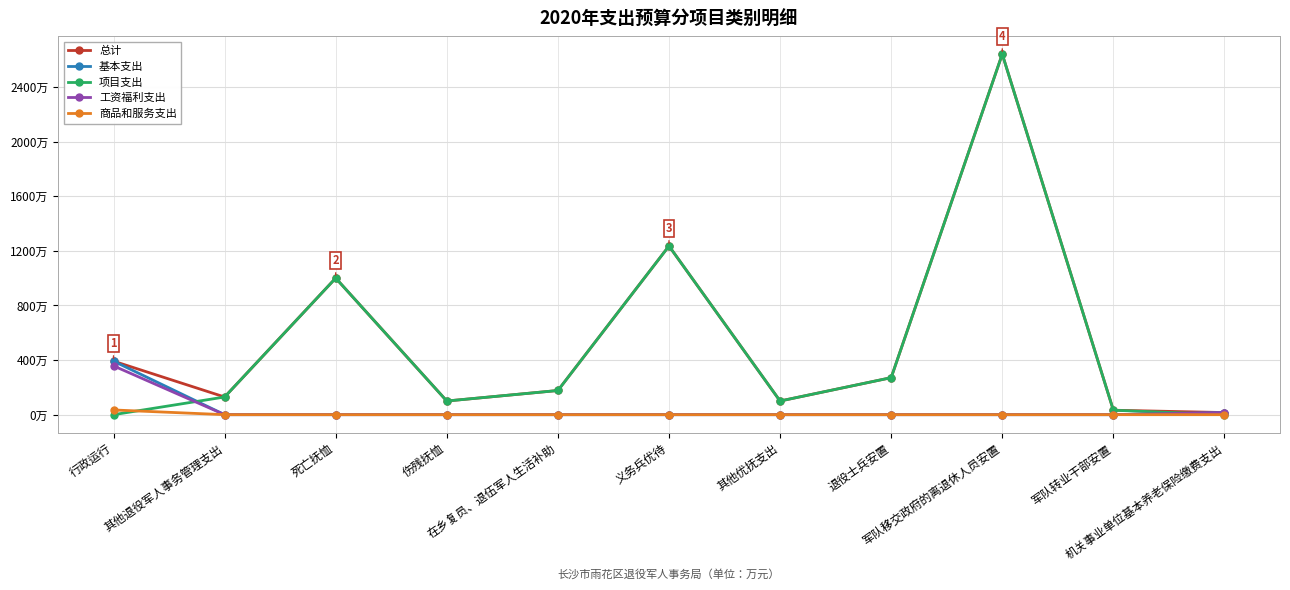

Which series changed the most between 伤残抚恤 and 机关事业单位基本养老保险缴费支出?

项目支出